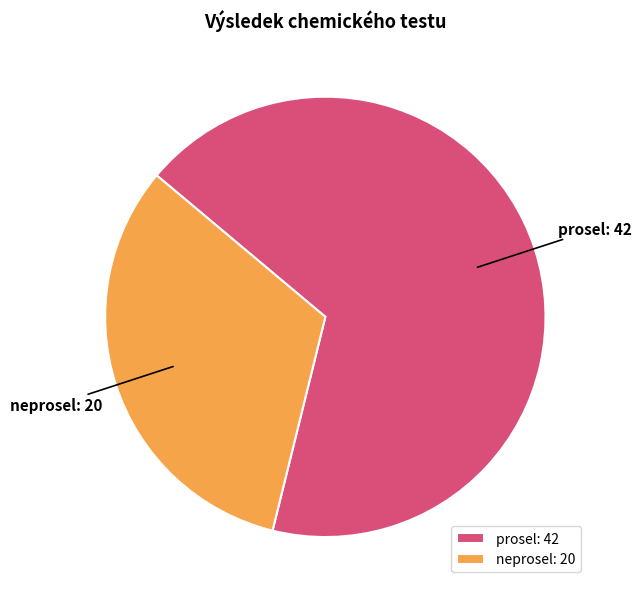

True or false: neprosel: 20 accounts for 24% of the total.

False